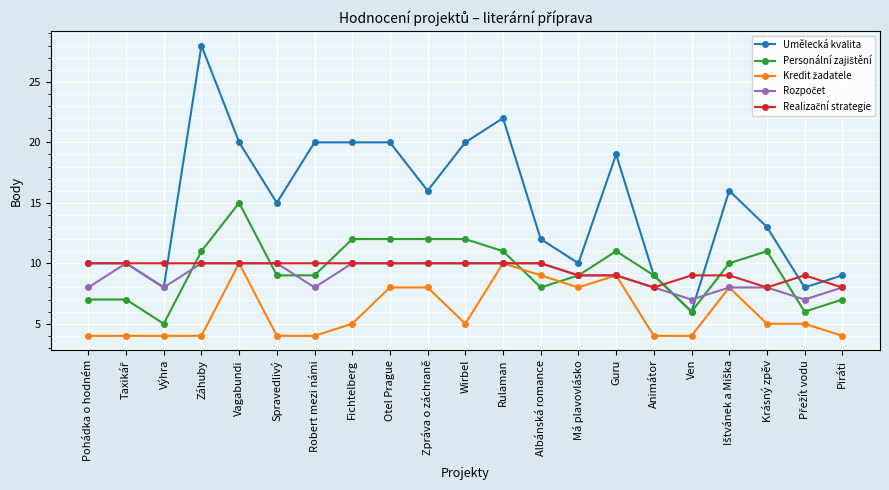

What is the difference between the maximum and minimum values in the Umělecká kvalita series?

22